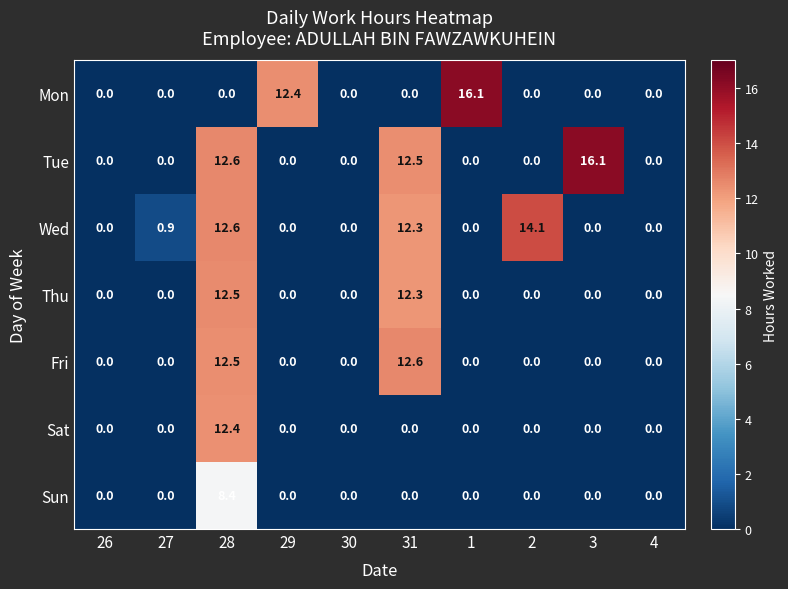

What is the greatest value displayed?

16.1